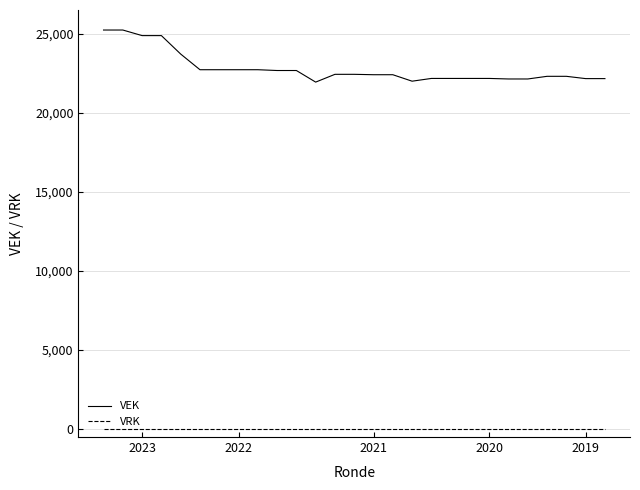

List the series in order of their peak value, lowest first.

VRK, VEK